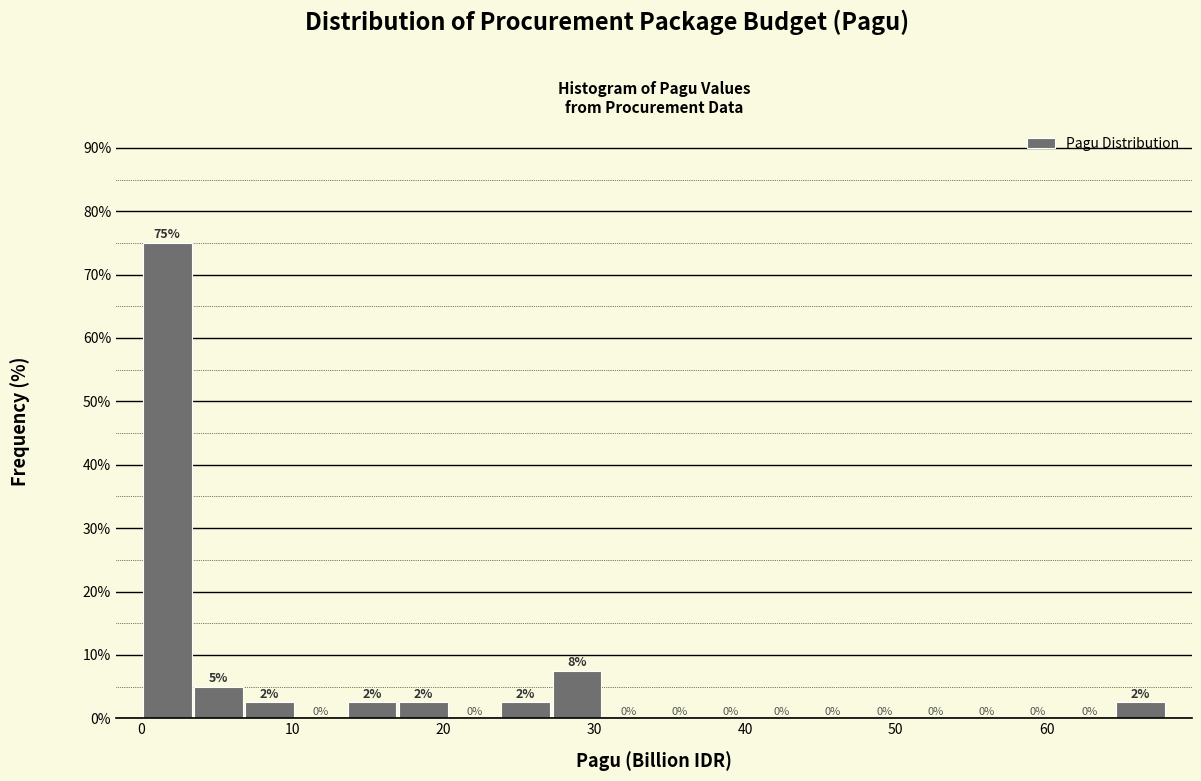

Read against the x-axis, roughly where is the centre of the tallest bar?

2